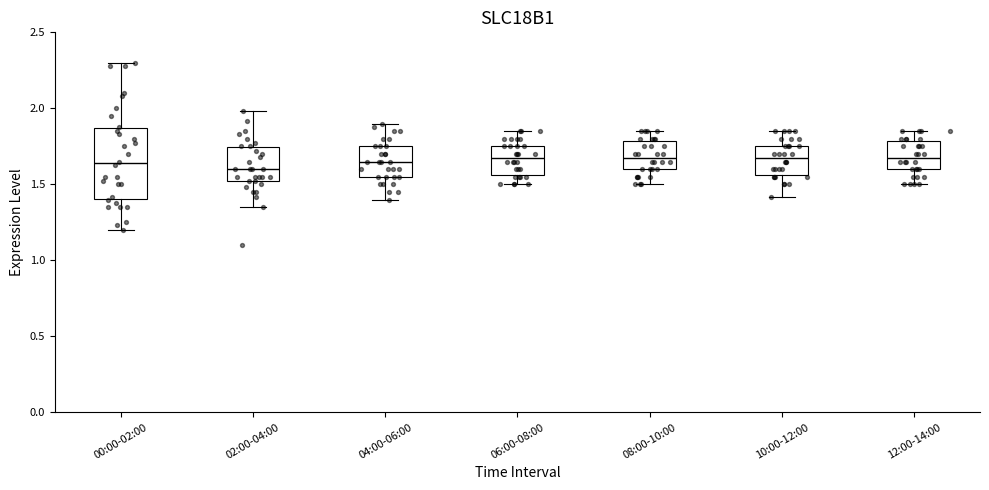

Reading left to right, transcribe this box plot: for each box, give where its median line is, the range the box spans, and where its two whiskers end, as read against the y-axis. The values are not printed on the chart, so give them approximately, as read against the axis.

00:00-02:00: median 1.65, box 1.40 to 1.85, whiskers 1.20 to 2.30
02:00-04:00: median 1.60, box 1.50 to 1.75, whiskers 1.35 to 2.00
04:00-06:00: median 1.65, box 1.55 to 1.75, whiskers 1.40 to 1.90
06:00-08:00: median 1.70, box 1.55 to 1.75, whiskers 1.50 to 1.85
08:00-10:00: median 1.70, box 1.60 to 1.80, whiskers 1.50 to 1.85
10:00-12:00: median 1.70, box 1.55 to 1.75, whiskers 1.40 to 1.85
12:00-14:00: median 1.70, box 1.60 to 1.80, whiskers 1.50 to 1.85